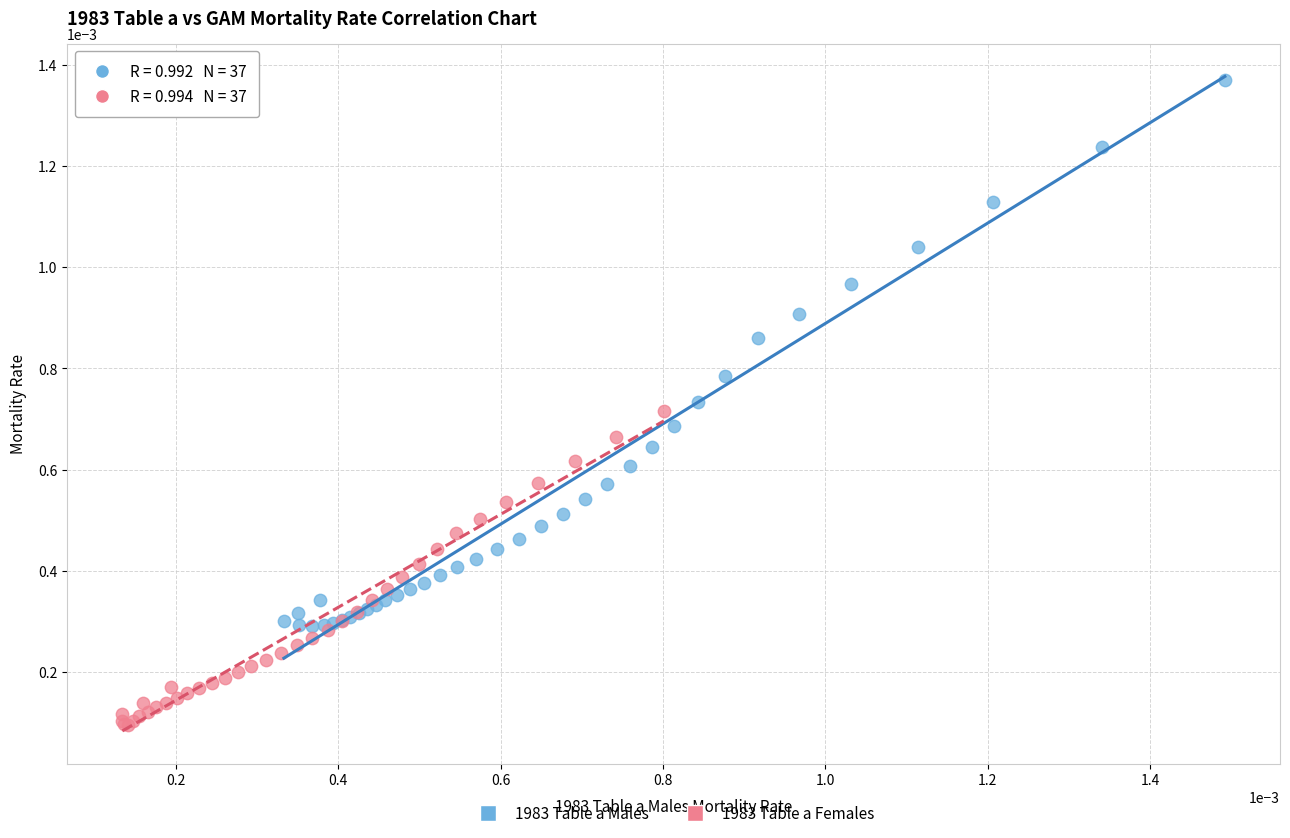

Which series reaches the maximum Y coordinate?

1983 Table a Males